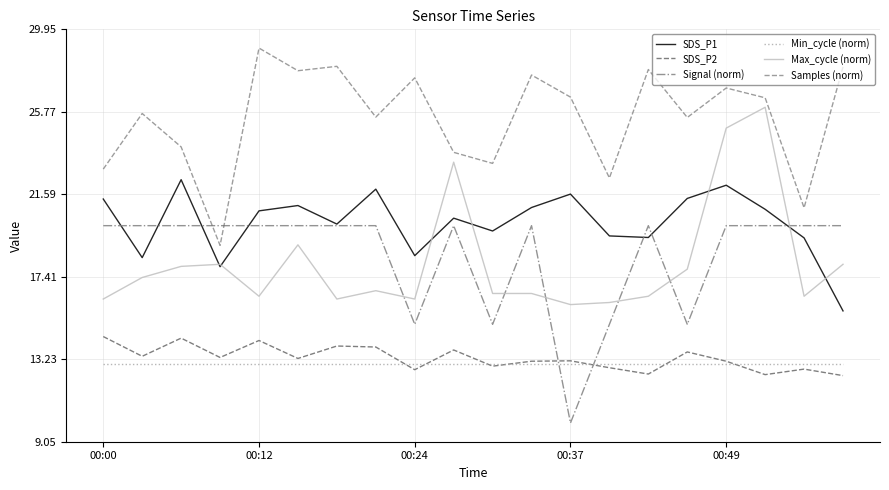

Does the chart have visible grid lines?

Yes